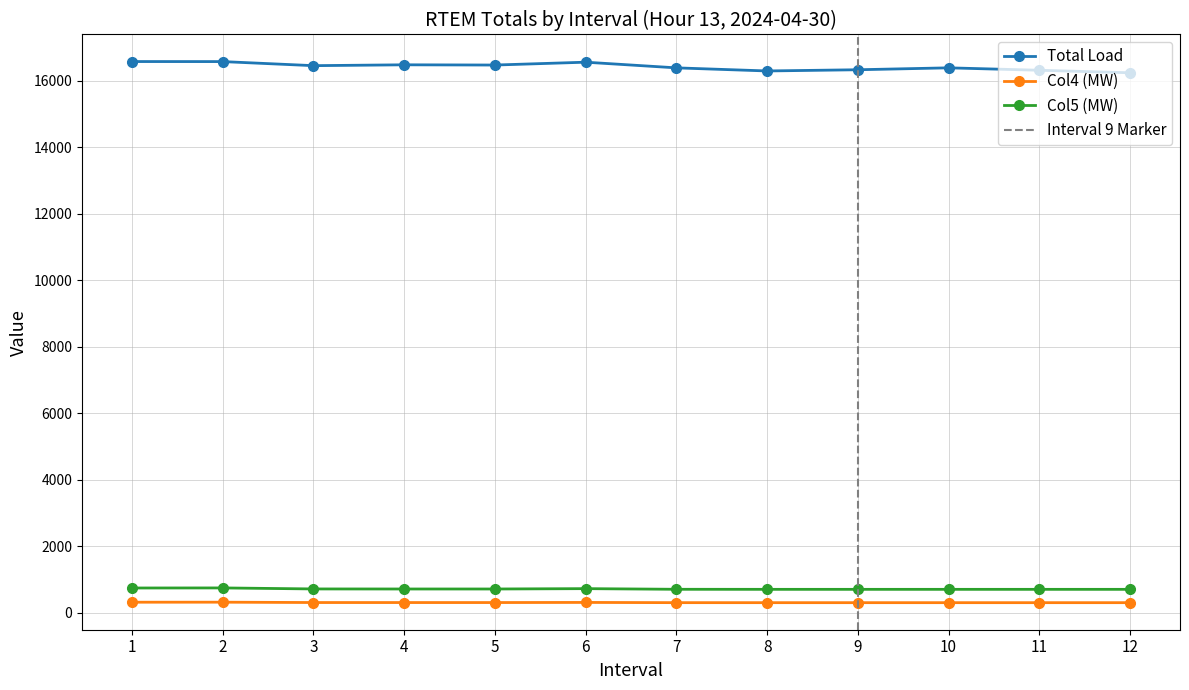

What is the sum of the Total Load values at 1 and 3?

33033.4